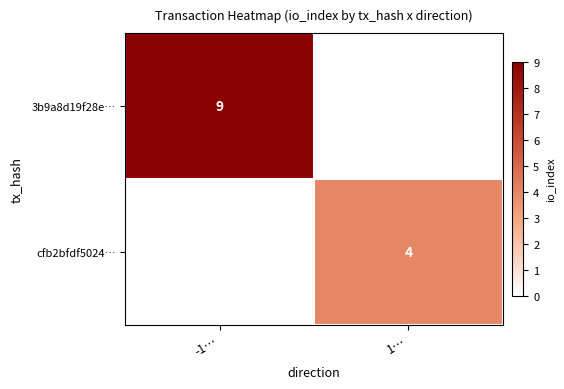

The cfb2bfdf5024… series shows 4 at 1…. True or false?

True